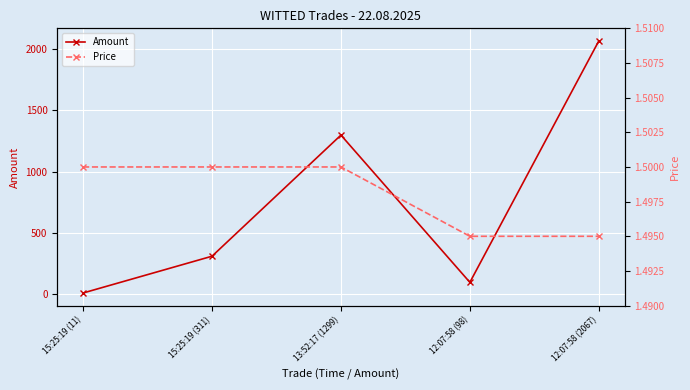

Which series has the widest spread of values?

Amount